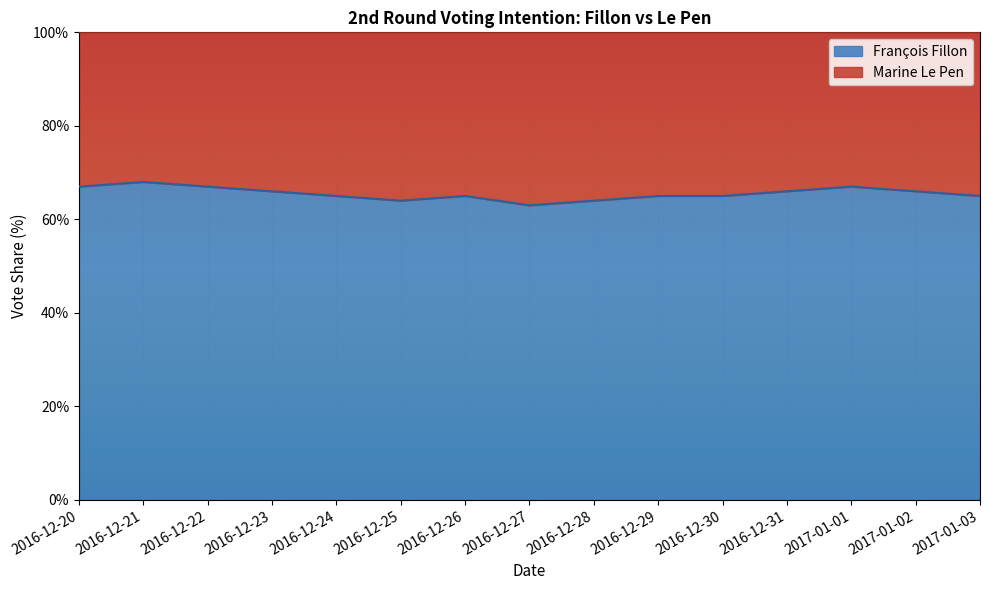

How many lines are shown in the chart?

2